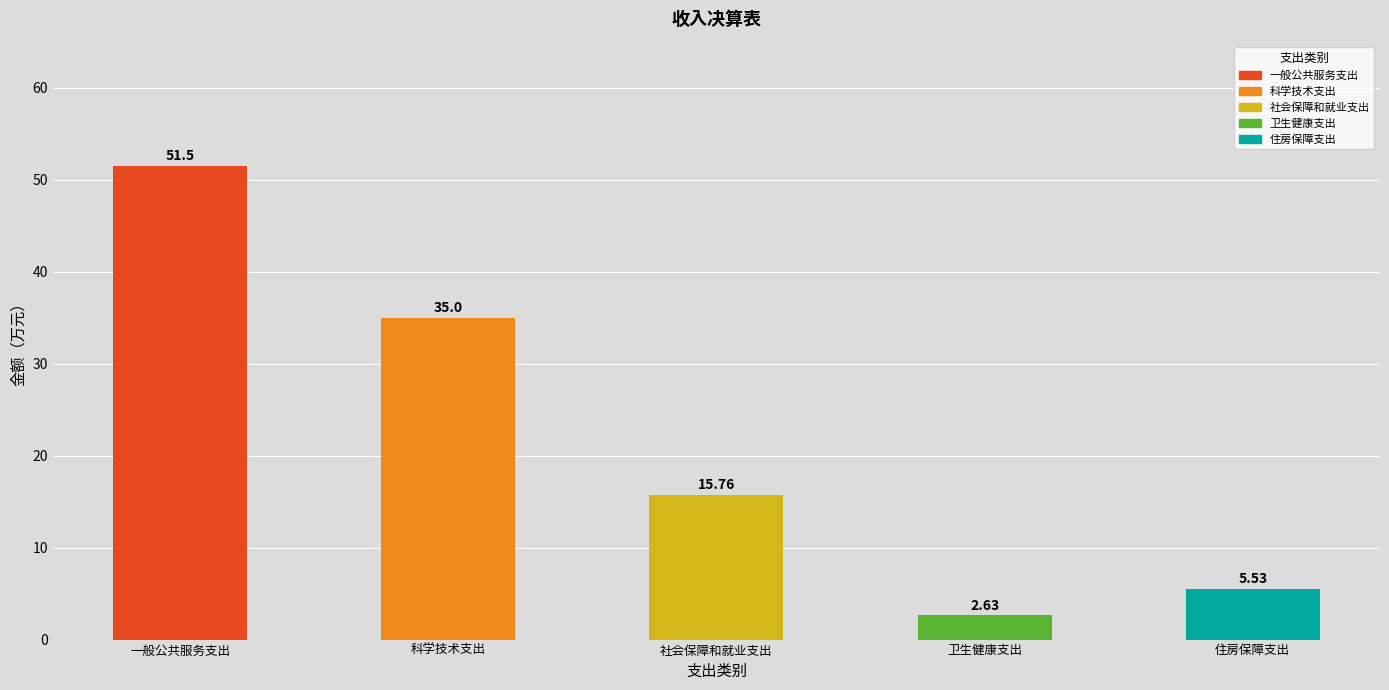

List the labels in order of value, smallest first.

卫生健康支出, 住房保障支出, 社会保障和就业支出, 科学技术支出, 一般公共服务支出